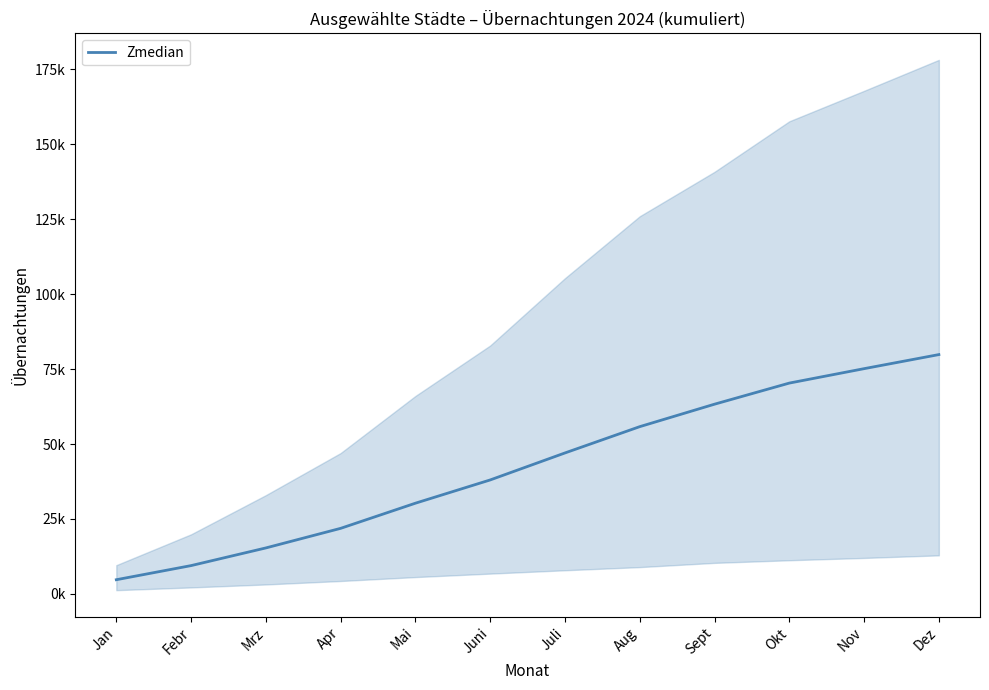

What is the difference between the maximum and minimum values?

75116.2